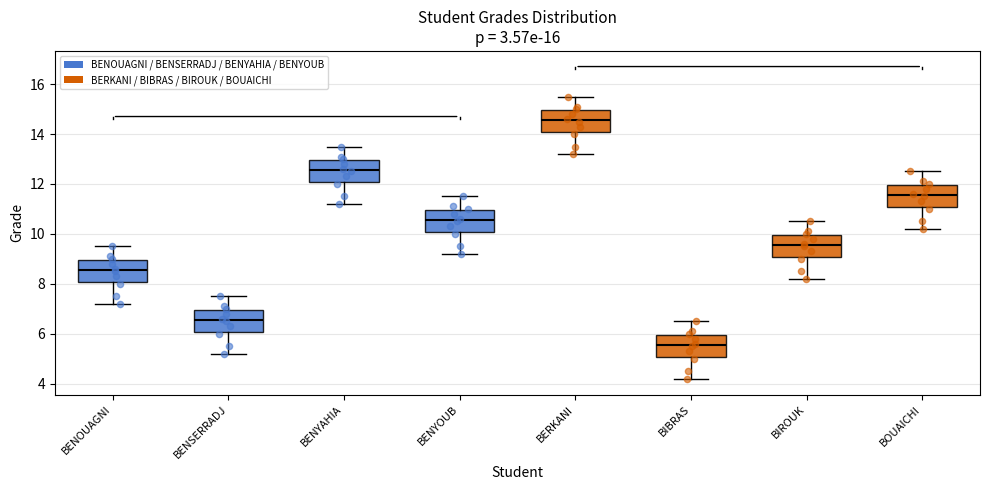

Reading left to right, read every box against the y-axis: the position of its median line, the range the box covers, and the ends of its whiskers. The values are not printed on the chart, so give them approximately, as read against the axis.

BENOUAGNI: median 8.6, box 8.0 to 9.0, whiskers 7.2 to 9.6
BENSERRADJ: median 6.6, box 6.0 to 7.0, whiskers 5.2 to 7.6
BENYAHIA: median 12.6, box 12.0 to 13.0, whiskers 11.2 to 13.6
BENYOUB: median 10.6, box 10.0 to 11.0, whiskers 9.2 to 11.6
BERKANI: median 14.6, box 14.0 to 15.0, whiskers 13.2 to 15.6
BIBRAS: median 5.6, box 5.0 to 6.0, whiskers 4.2 to 6.6
BIROUK: median 9.6, box 9.0 to 10.0, whiskers 8.2 to 10.6
BOUAICHI: median 11.6, box 11.0 to 12.0, whiskers 10.2 to 12.6